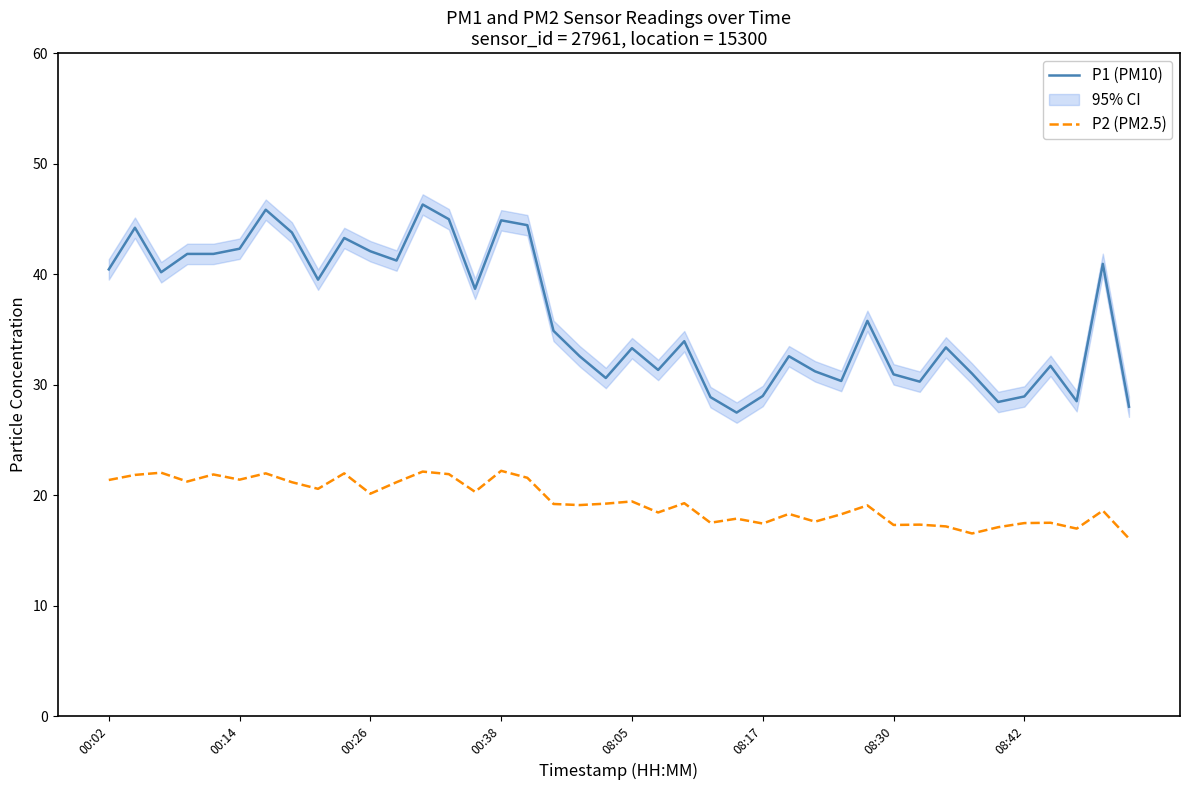

What is the difference between the maximum and minimum values in the P1 (PM10) series?

18.8